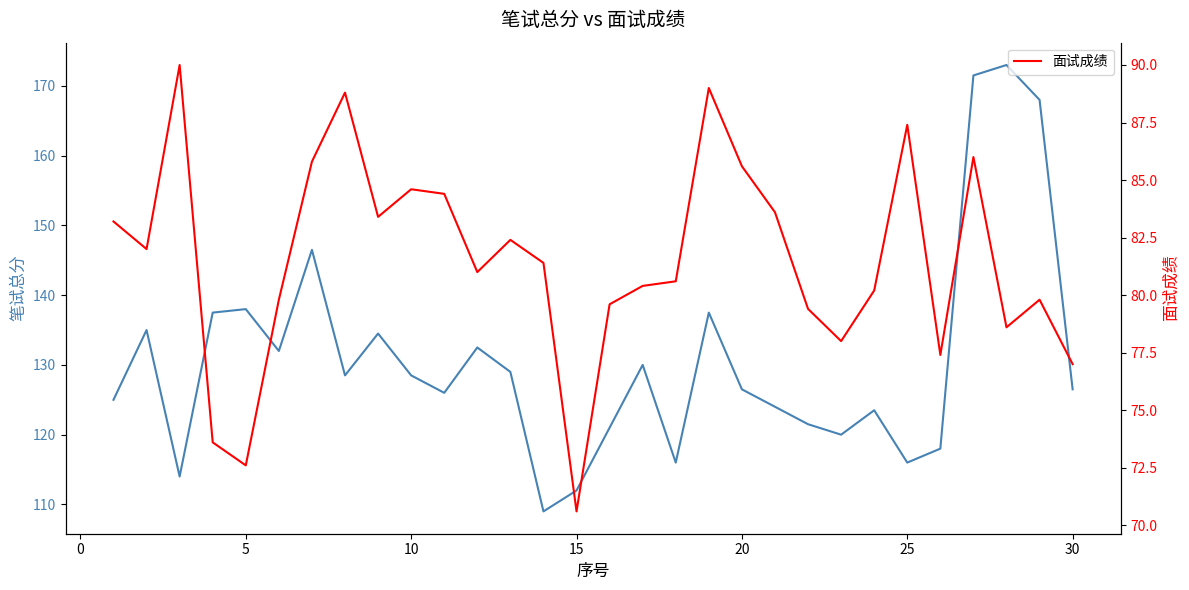

True or false: 面试成绩 and 笔试总分 intersect in this chart.

False